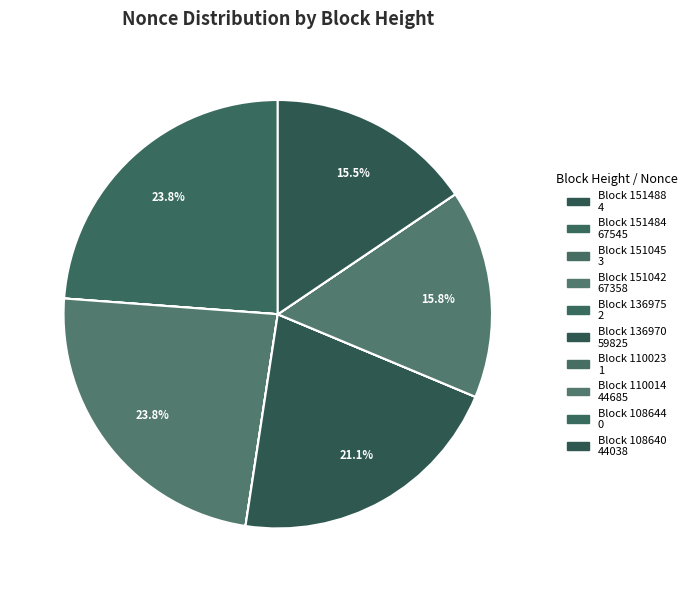

Count the number of slices in the pie.

10